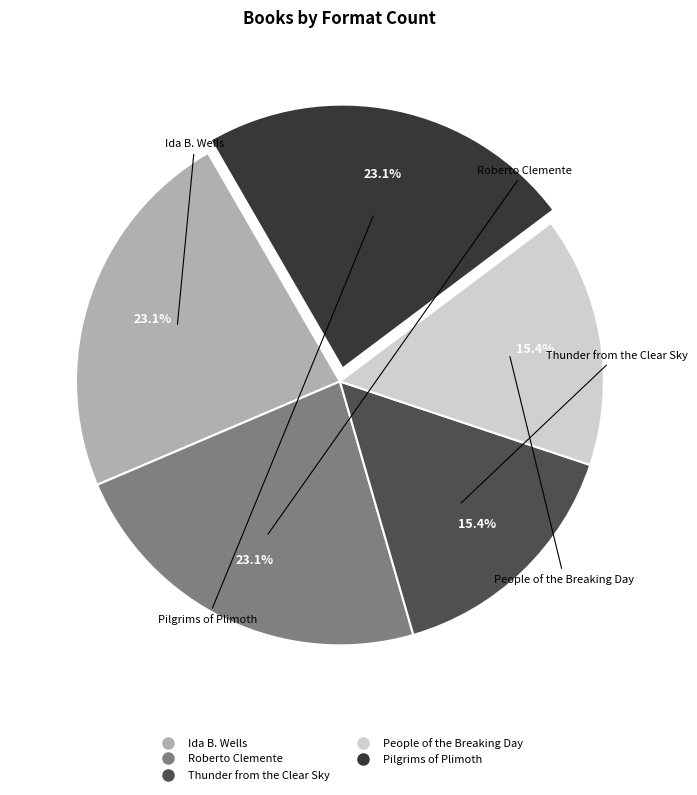

Count the number of slices in the pie.

5